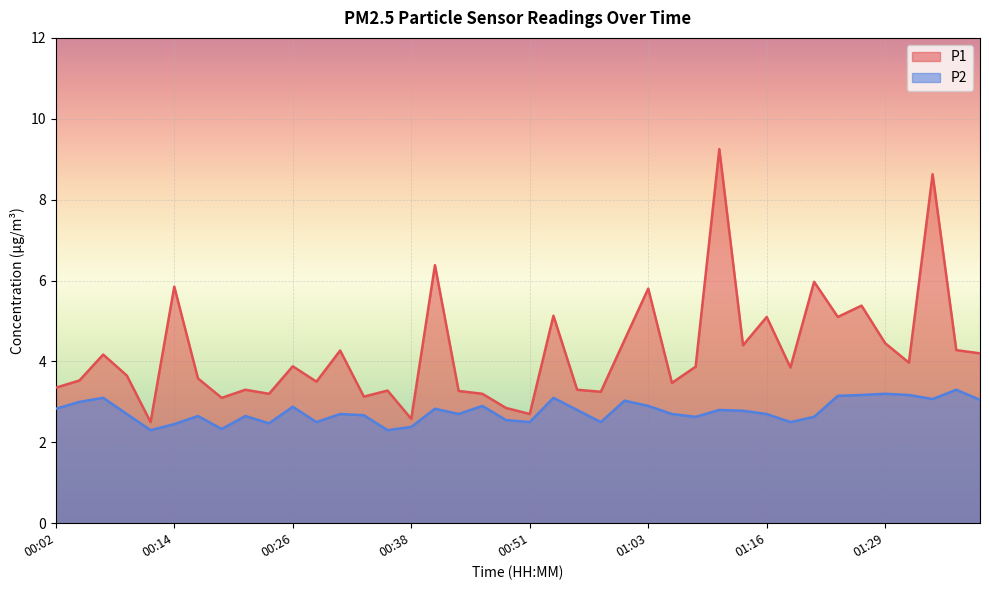

Reading left to right, what are all the values shown in this chart?

P1: 3.4	3.5	4.2	3.6	2.5	5.8	3.6	3.1	3.3	3.2	3.9	3.5	4.3	3.1	3.3	2.6	6.4	3.3	3.2	2.9	2.7	5.1	3.3	3.2	4.5	5.8	3.5	3.9	9.2	4.4	5.1	3.9	6.0	5.1	5.4	4.5	4.0	8.6	4.3	4.2
P2: 2.8	3.0	3.1	2.7	2.3	2.5	2.6	2.3	2.6	2.5	2.9	2.5	2.7	2.7	2.3	2.4	2.8	2.7	2.9	2.5	2.5	3.1	2.8	2.5	3.0	2.9	2.7	2.6	2.8	2.8	2.7	2.5	2.6	3.1	3.2	3.2	3.2	3.1	3.3	3.0